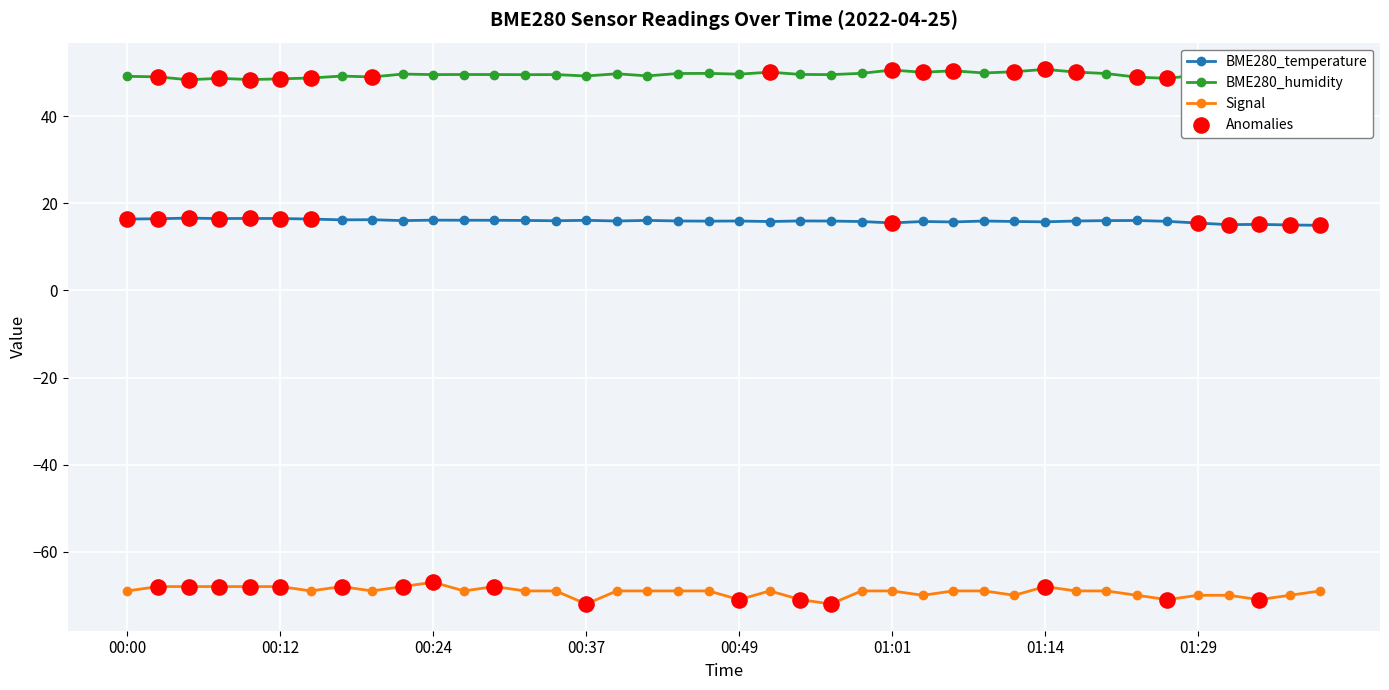

Which series has the largest total across all categories?

BME280_humidity